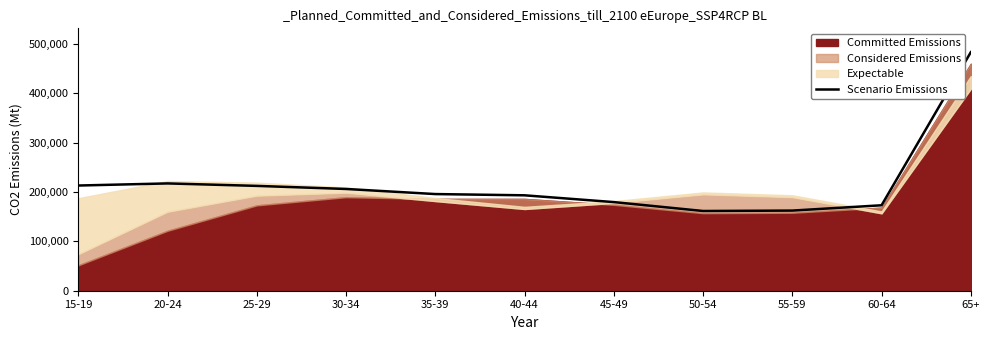

What is the sum of all values?

2399619